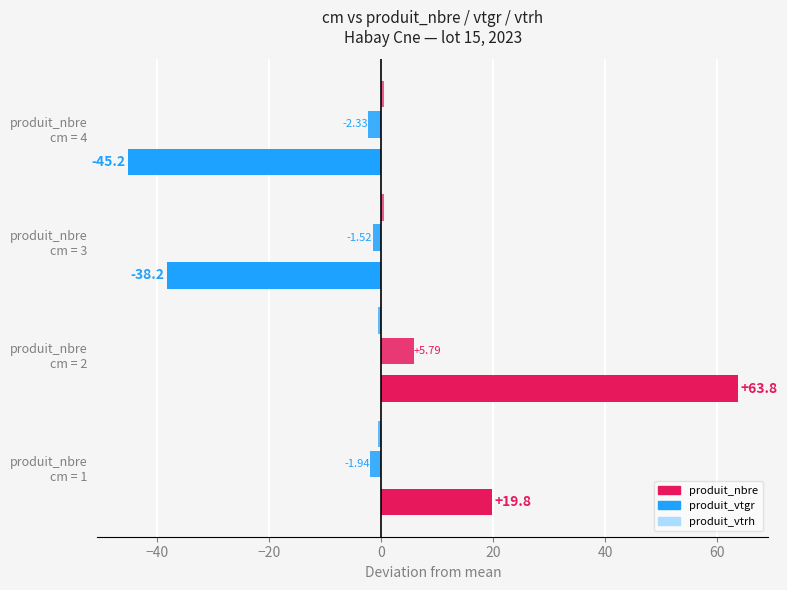

List the series in order of their peak value, highest first.

produit_nbre, produit_vtgr, produit_vtrh